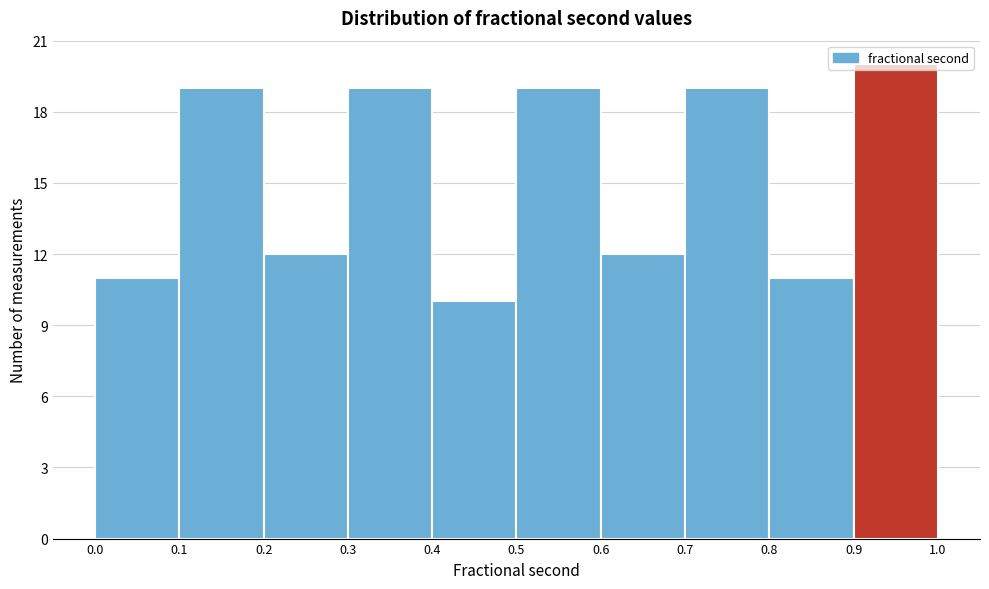

Which range on the x-axis has the tallest bar?

0.9 to 1.0